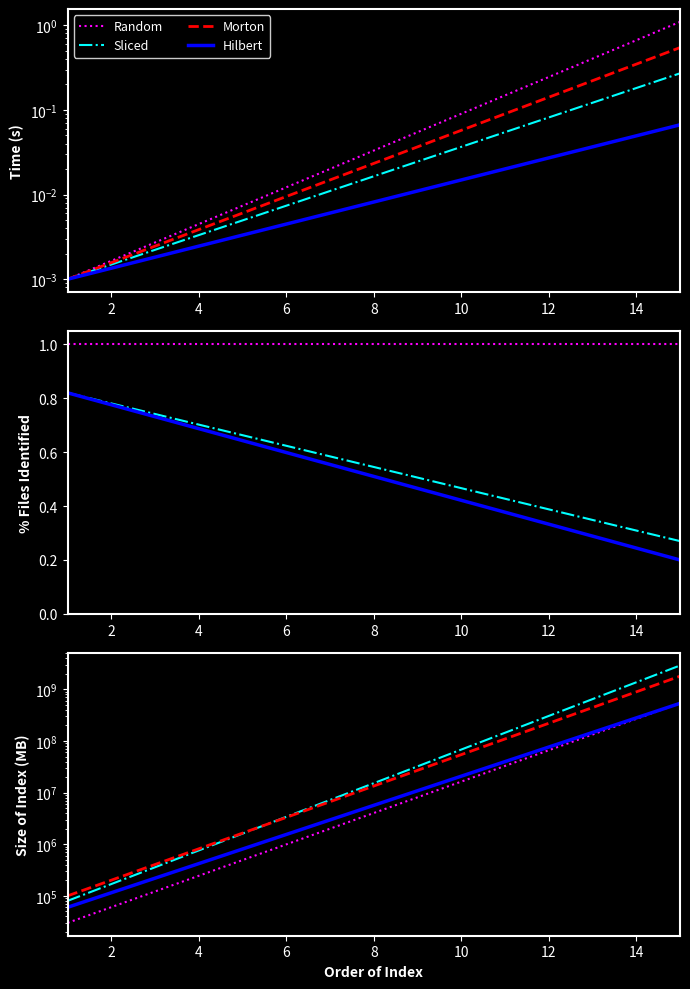

Reading left to right, what are all the values shown in this chart?

Random: 30000.0	60412.6	121656.0	244985.1	493339.4	993463.6	2000589.9	4028693.4	8112792.2	16337157.3	32898994.8	66250439.8	133412002.4	268658781.1	541012347.8
Sliced: 80000.0	169360.0	358535.1	759018.9	1606843.0	3401686.6	7201370.5	15245301.5	32274303.5	68324701.0	144643393.2	306210065.7	648246714.2	1372338304.7	2905240213.9
Morton: 100000.0	201375.3	405520.0	816617.0	1644464.7	3311545.2	6668633.1	13428978.0	27042640.7	54457191.0	109663315.8	220834799.2	444706674.8	895529270.3	1803374492.8
Hilbert: 60000.0	114932.4	220157.8	421721.3	807824.3	1547420.4	2964146.9	5677944.5	10876334.5	20834062.8	39908498.0	76446357.3	146436118.7	280504364.1	537317562.2